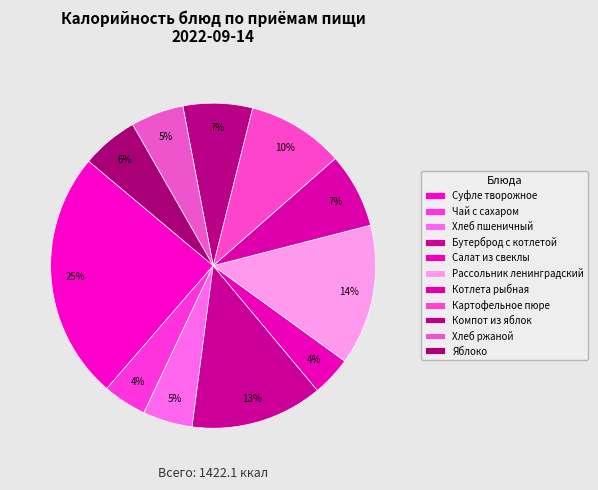

How many slices are in this pie chart?

11